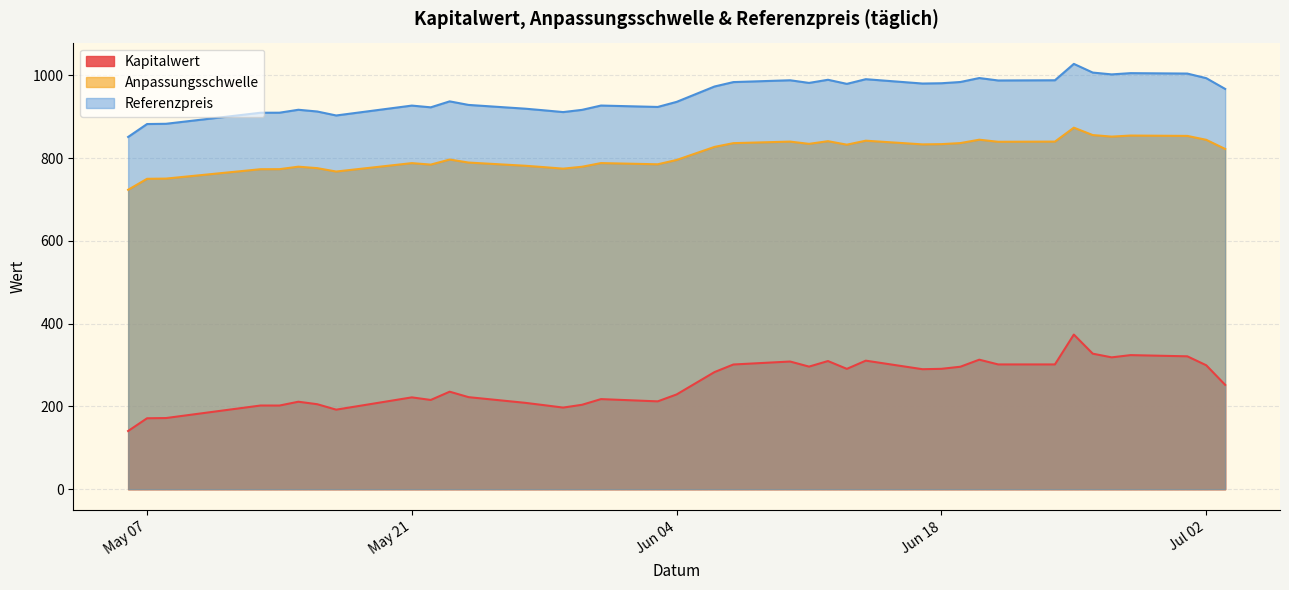

In Referenzpreis, how many points are lower than both neighbors (excluding endpoints)?

9